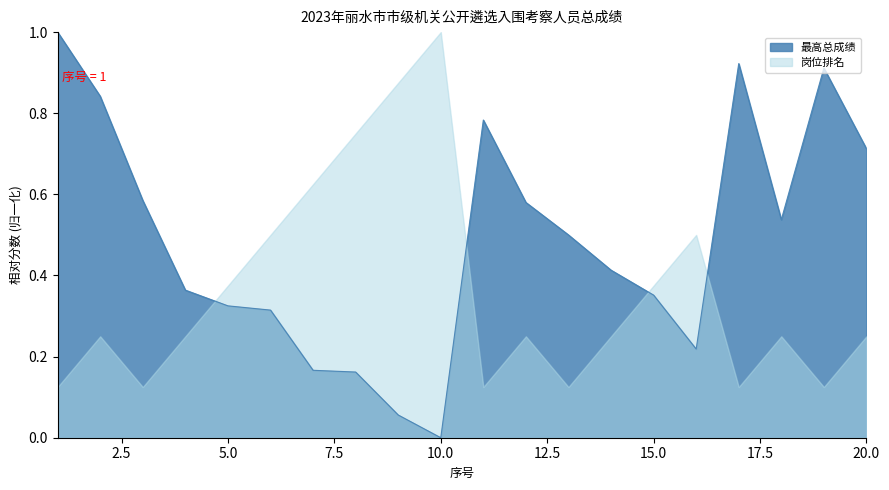

How many values exceed 0?

19